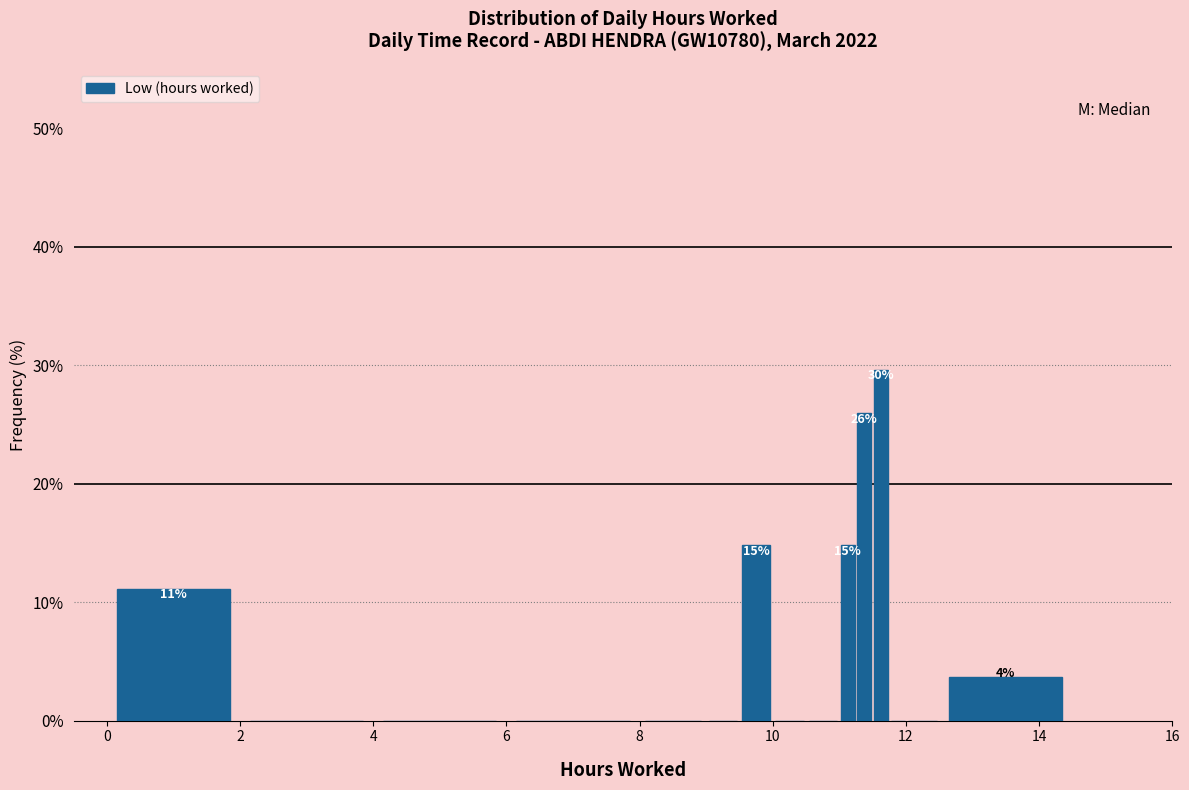

Around what value on the x-axis is the tallest bar? Give the approximate position of its centre, as read against the axis.

11.6